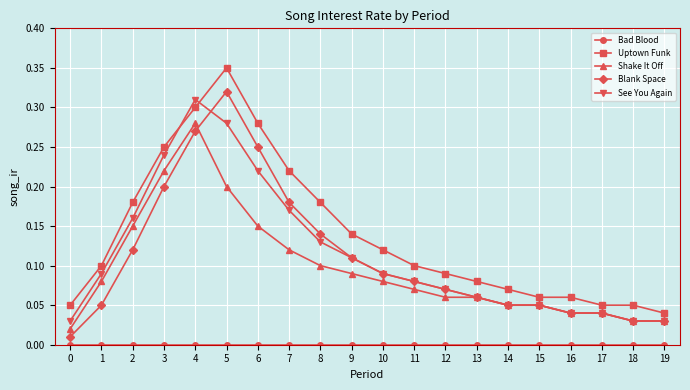

Between 1 and 18, which series saw the biggest shift?

See You Again